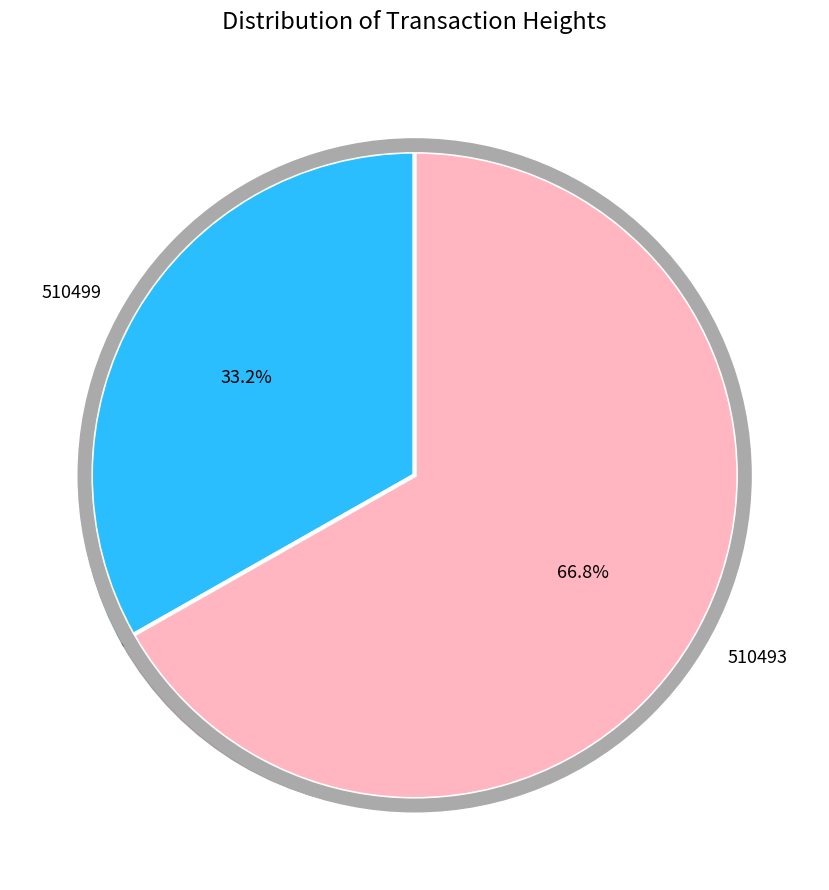

Does 510499 account for over 50% of the chart?

No